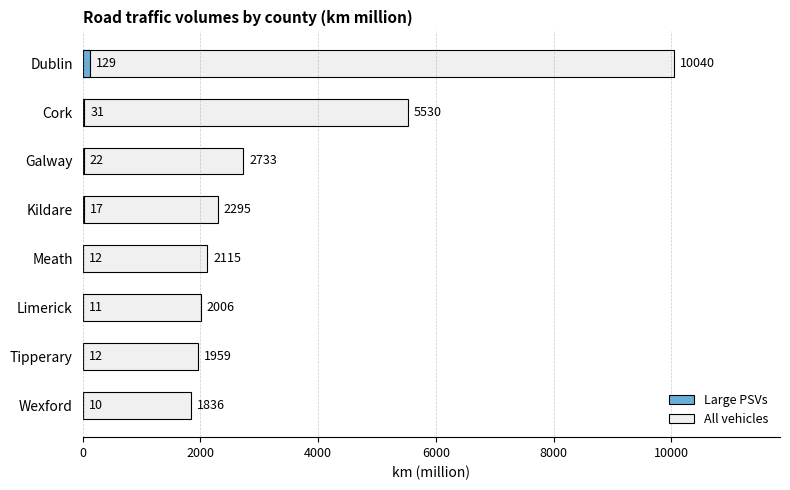

Reading left to right, what are all the values shown in this chart?

All vehicles: 10040	5530	2733	2295	2115	2006	1959	1836
Large PSVs: 129	31	22	17	12	11	12	10